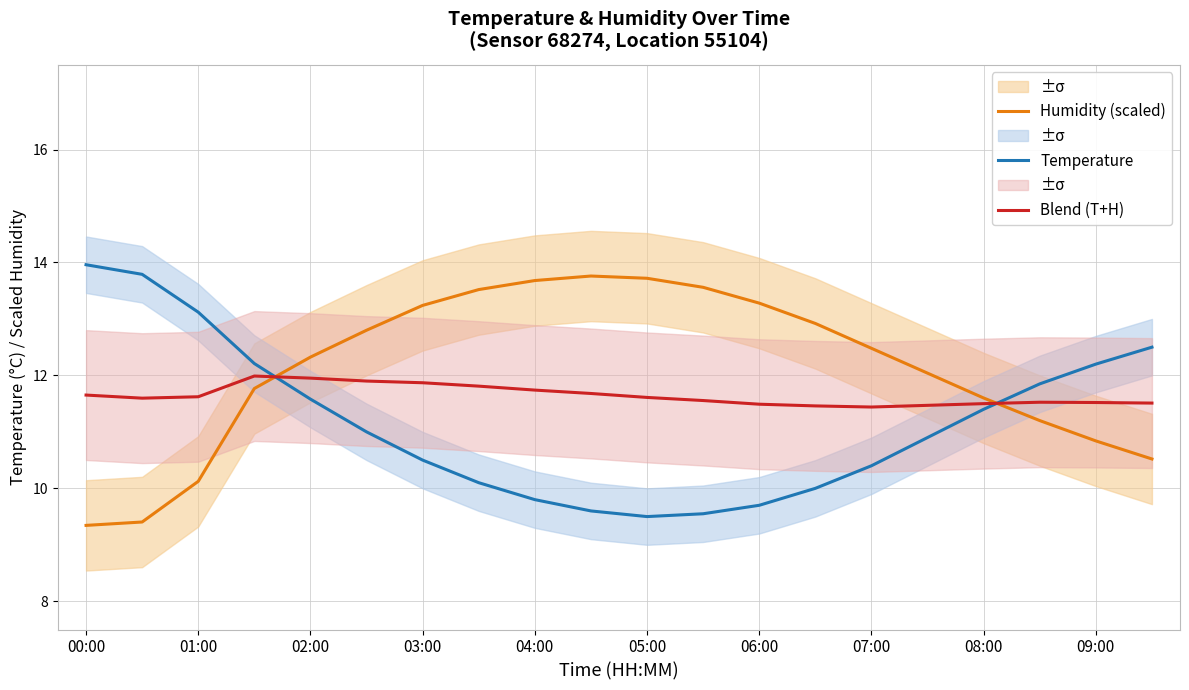

What is the value of the Temperature point at the 9th from the left?

9.8